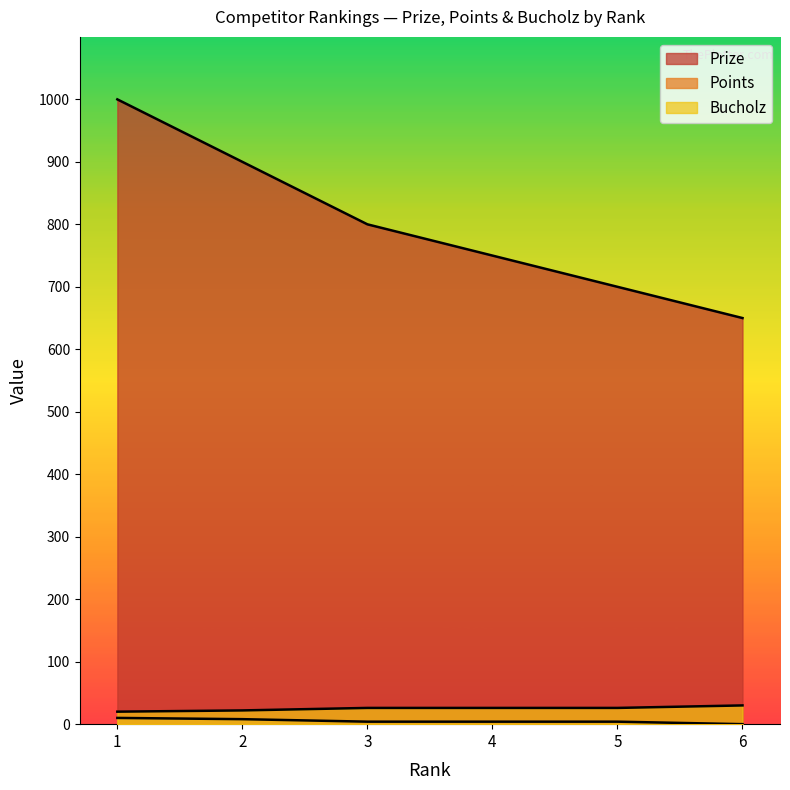

Which series has the widest spread of values?

Prize